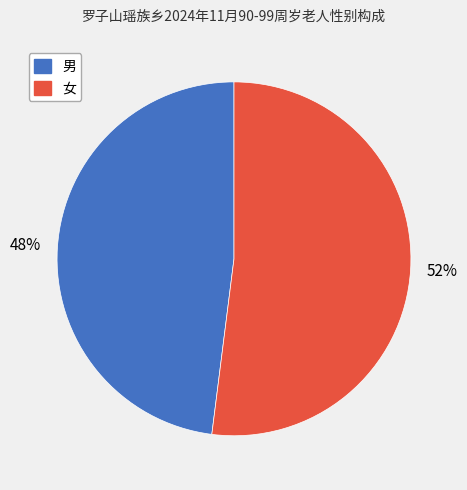

Is 男 the majority of the pie?

No